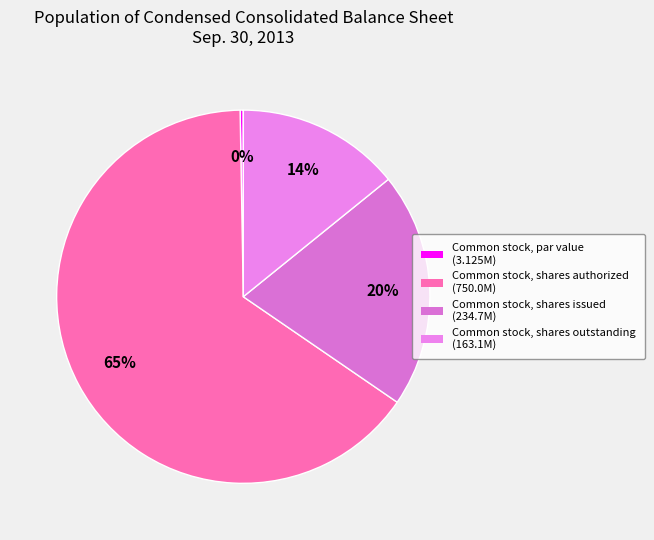

Between Common stock, shares issued and Common stock, shares authorized, which is larger?

Common stock, shares authorized